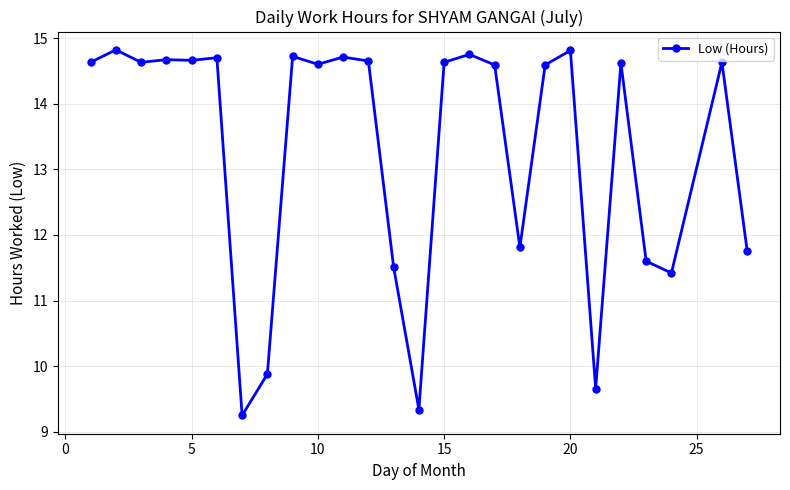

What is the value of the 14th point from the left?

9.3